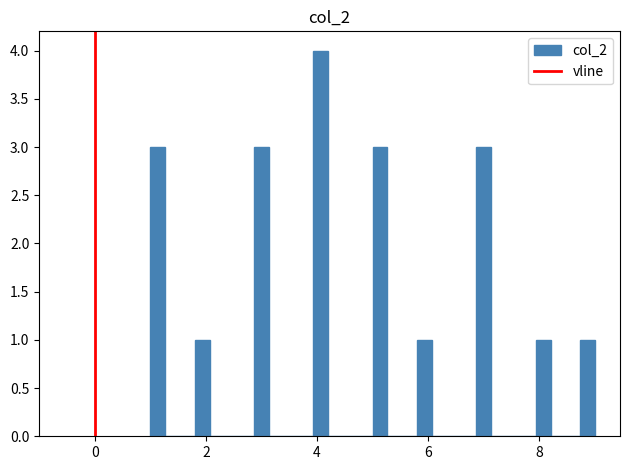

Read against the x-axis, roughly where is the centre of the tallest bar?

4.0